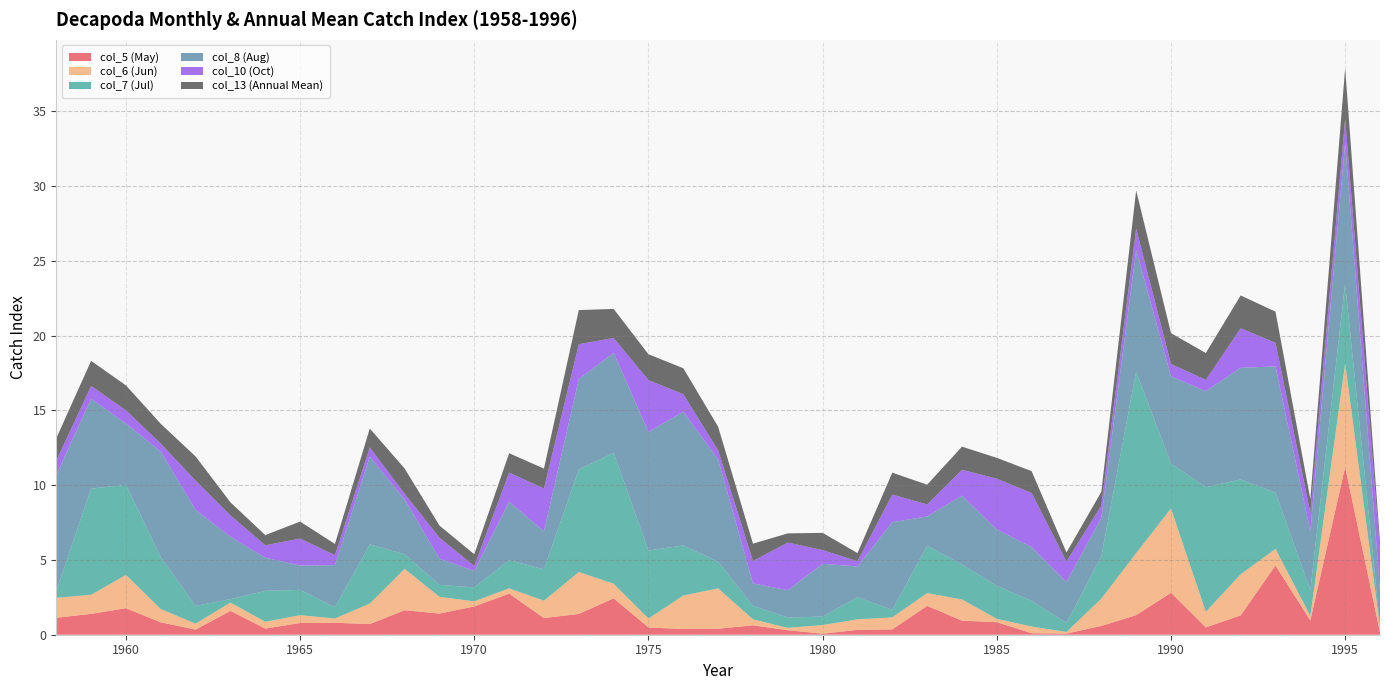

Reading left to right, transcribe all the data shown in this chart.

col_5 (May): 1958=1.1	1959=1.4	1960=1.8	1961=0.8	1962=0.3	1963=1.6	1964=0.4	1965=0.8	1966=0.8	1967=0.7	1968=1.6	1969=1.4	1970=1.9	1971=2.7	1972=1.1	1973=1.4	1974=2.4	1975=0.5	1976=0.4	1977=0.4	1978=0.6	1979=0.3	1980=0.1	1981=0.3	1982=0.4	1983=1.9	1984=0.9	1985=0.8	1986=0.1	1987=0.1	1988=0.6	1989=1.3	1990=2.8	1991=0.5	1992=1.3	1993=4.6	1994=1.0	1995=11.2	1996=0.2
col_6 (Jun): 1958=1.3	1959=1.3	1960=2.2	1961=0.9	1962=0.4	1963=0.6	1964=0.5	1965=0.5	1966=0.3	1967=1.4	1968=2.8	1969=1.1	1970=0.3	1971=0.4	1972=1.2	1973=2.8	1974=1.0	1975=0.6	1976=2.2	1977=2.7	1978=0.4	1979=0.2	1980=0.6	1981=0.7	1982=0.8	1983=0.9	1984=1.4	1985=0.2	1986=0.5	1987=0.1	1988=1.8	1989=4.1	1990=5.6	1991=1.0	1992=2.7	1993=1.1	1994=0.3	1995=6.9	1996=0.4
col_7 (Jul): 1958=0.5	1959=7.1	1960=6.0	1961=3.5	1962=1.2	1963=0.2	1964=2.1	1965=1.7	1966=0.7	1967=4.0	1968=1.0	1969=0.8	1970=0.9	1971=1.9	1972=2.1	1973=6.8	1974=8.8	1975=4.5	1976=3.3	1977=1.8	1978=0.9	1979=0.7	1980=0.6	1981=1.5	1982=0.5	1983=3.2	1984=2.3	1985=2.2	1986=1.7	1987=0.6	1988=2.8	1989=12.1	1990=3.0	1991=8.3	1992=6.3	1993=3.8	1994=1.7	1995=5.3	1996=0.1
col_8 (Aug): 1958=7.7	1959=6.0	1960=4.1	1961=7.1	1962=6.4	1963=4.2	1964=2.2	1965=1.6	1966=2.8	1967=5.9	1968=3.7	1969=1.8	1970=1.1	1971=3.9	1972=2.5	1973=6.0	1974=6.7	1975=7.9	1976=8.9	1977=6.8	1978=1.5	1979=1.8	1980=3.5	1981=2.1	1982=5.9	1983=2.0	1984=4.6	1985=3.8	1986=3.6	1987=2.7	1988=2.6	1989=8.1	1990=5.8	1991=6.4	1992=7.5	1993=8.4	1994=3.9	1995=9.4	1996=2.3
col_10 (Oct): 1958=1.0	1959=0.9	1960=0.9	1961=0.5	1962=2.0	1963=1.4	1964=0.8	1965=1.8	1966=0.7	1967=0.6	1968=0.4	1969=1.4	1970=0.3	1971=1.9	1972=2.9	1973=2.3	1974=1.0	1975=3.5	1976=1.2	1977=0.6	1978=1.5	1979=3.2	1980=0.9	1981=0.3	1982=1.8	1983=0.8	1984=1.7	1985=3.4	1986=3.6	1987=1.4	1988=0.8	1989=1.4	1990=0.8	1991=0.8	1992=2.6	1993=1.6	1994=1.2	1995=1.6	1996=2.7
col_13 (Annual Mean): 1958=1.5	1959=1.7	1960=1.7	1961=1.3	1962=1.6	1963=0.9	1964=0.7	1965=1.1	1966=0.7	1967=1.3	1968=1.7	1969=0.8	1970=0.8	1971=1.3	1972=1.3	1973=2.3	1974=1.9	1975=1.7	1976=1.7	1977=1.6	1978=1.2	1979=0.6	1980=1.1	1981=0.5	1982=1.5	1983=1.3	1984=1.5	1985=1.4	1986=1.5	1987=0.6	1988=0.9	1989=2.6	1990=2.1	1991=1.8	1992=2.2	1993=2.1	1994=0.9	1995=3.4	1996=0.6